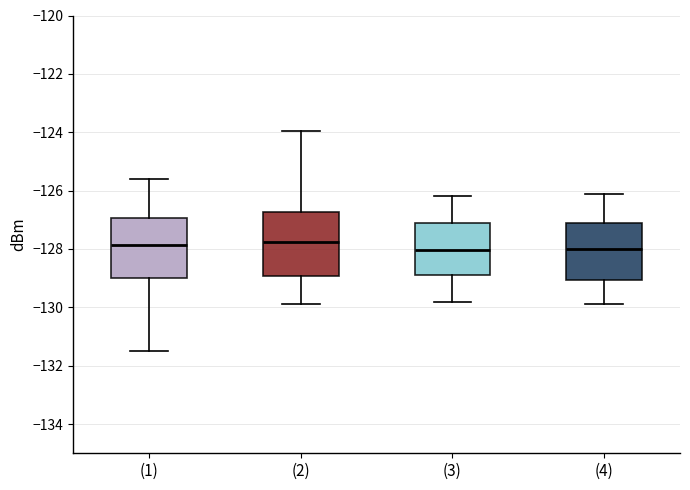

Where is the lower edge of the box for (1) on the y-axis? The values are not printed on the chart, so give them approximately, as read against the axis.

-129.0